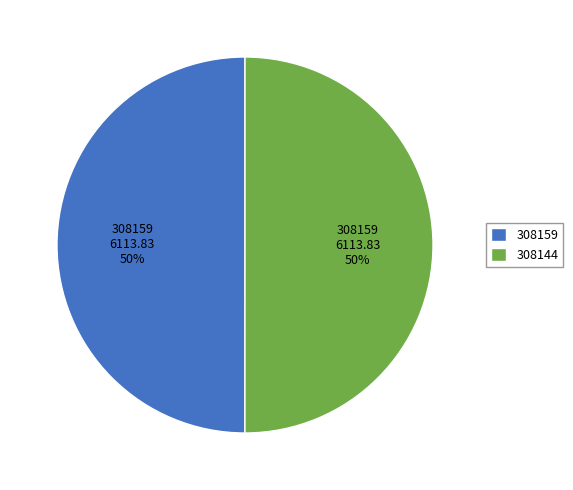

Is it true that 308159 is 50% of the pie?

True